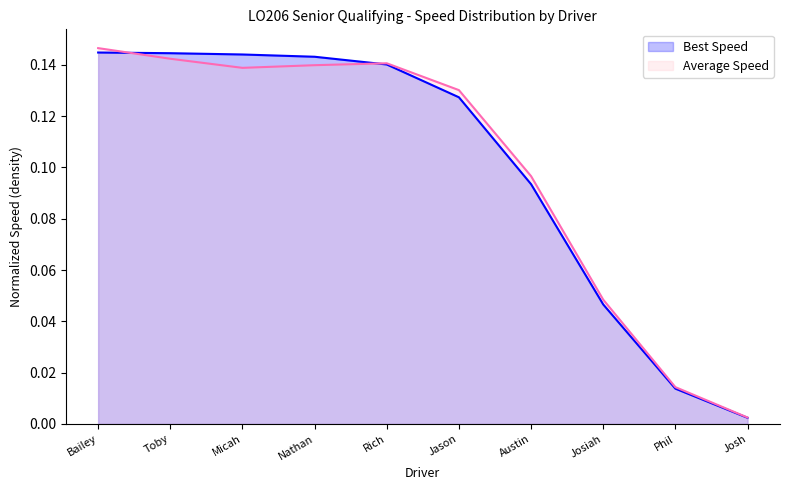

The Best Speed series shows 0.1 at Jason. True or false?

True